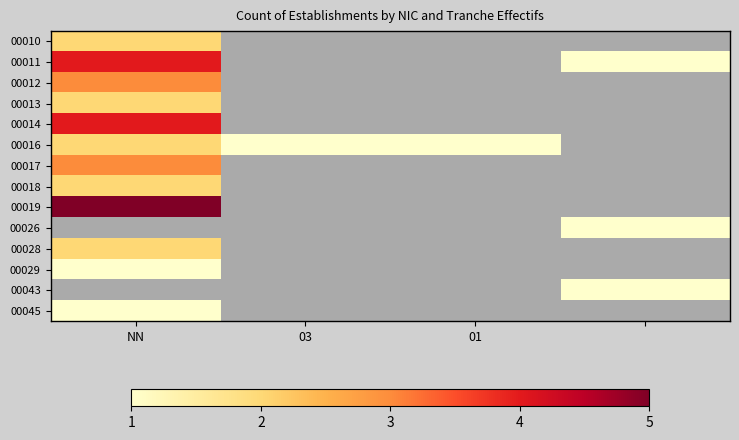

How many 00016 values are between 1 and 2?

3